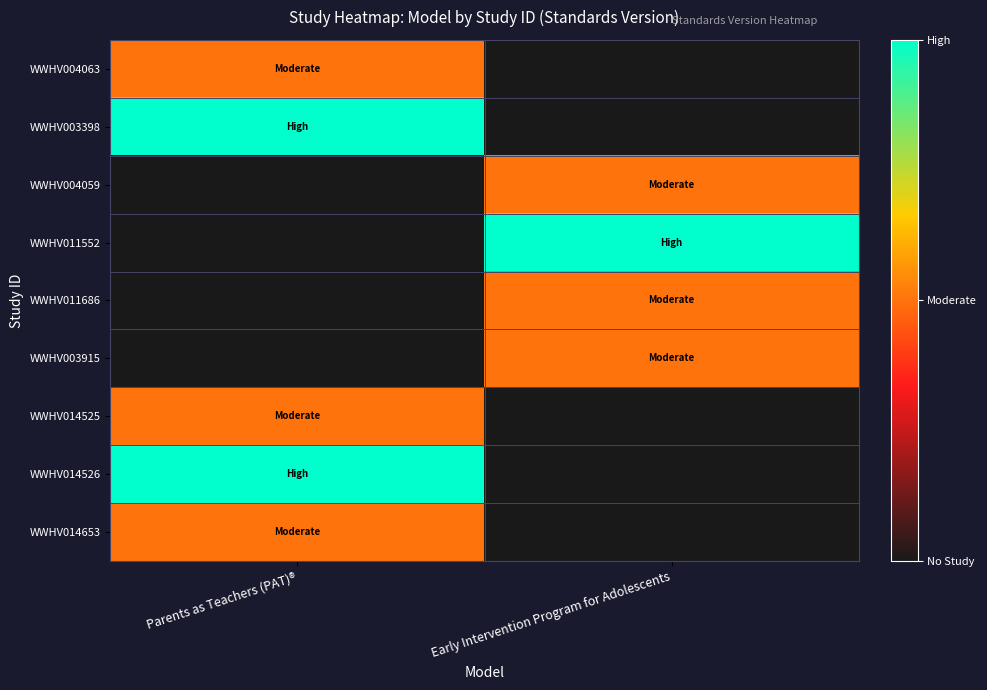

Reading left to right, extract all data points from this chart.

WWHV004063: Parents as Teachers (PAT)®=0.5	Early Intervention Program for Adolescents=0.0
WWHV003398: Parents as Teachers (PAT)®=1.0	Early Intervention Program for Adolescents=0.0
WWHV004059: Parents as Teachers (PAT)®=0.0	Early Intervention Program for Adolescents=0.5
WWHV011552: Parents as Teachers (PAT)®=0.0	Early Intervention Program for Adolescents=1.0
WWHV011686: Parents as Teachers (PAT)®=0.0	Early Intervention Program for Adolescents=0.5
WWHV003915: Parents as Teachers (PAT)®=0.0	Early Intervention Program for Adolescents=0.5
WWHV014525: Parents as Teachers (PAT)®=0.5	Early Intervention Program for Adolescents=0.0
WWHV014526: Parents as Teachers (PAT)®=1.0	Early Intervention Program for Adolescents=0.0
WWHV014653: Parents as Teachers (PAT)®=0.5	Early Intervention Program for Adolescents=0.0